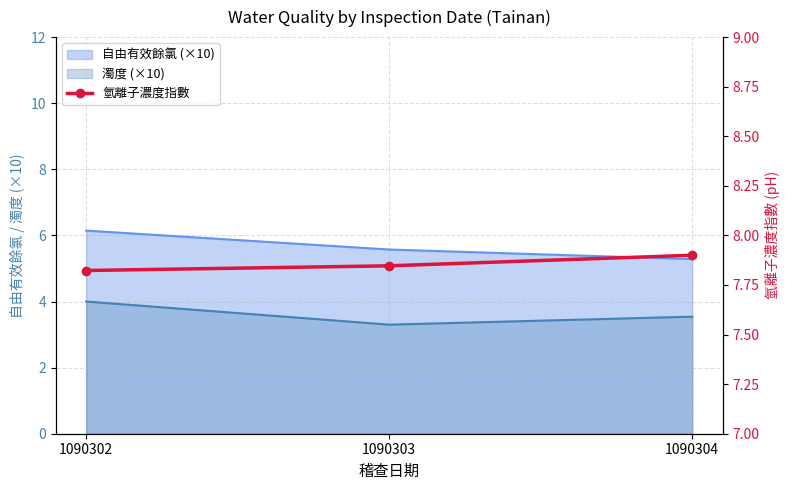

Reading left to right, what are all the values shown in this chart?

7.8	7.8	7.9